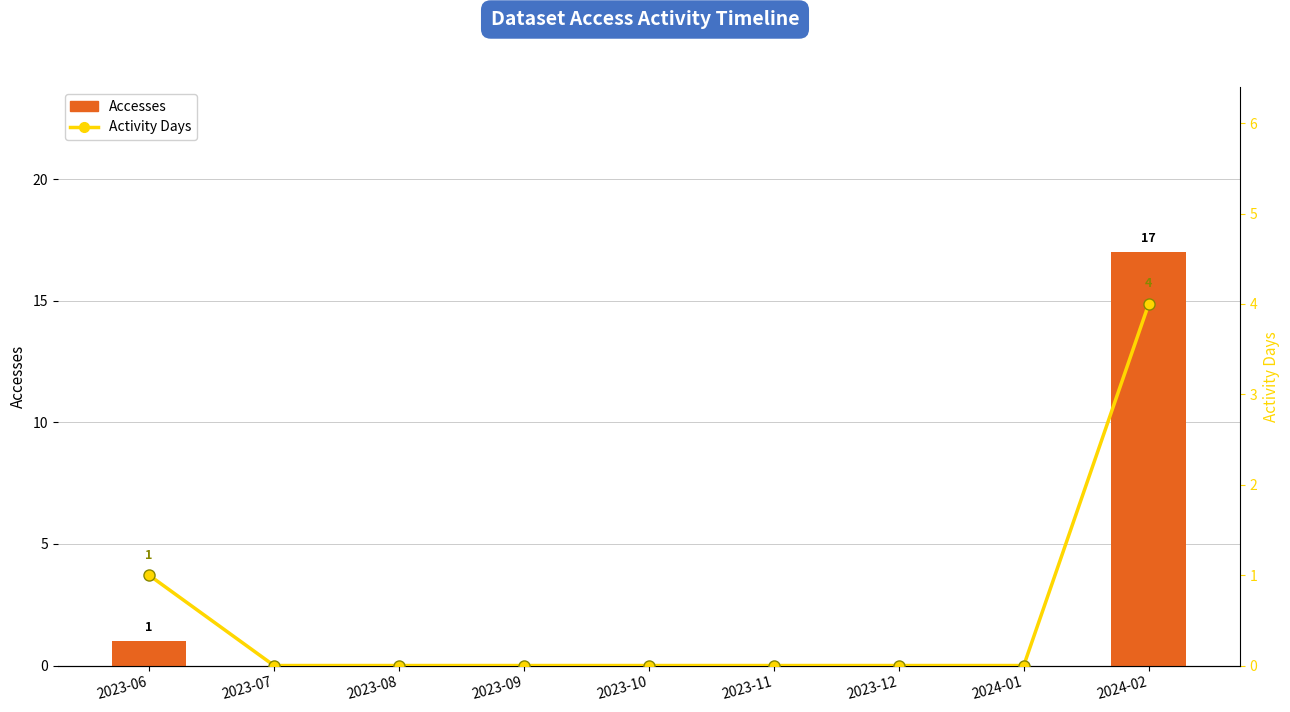

Which series changed the most between 2023-07 and 2023-11?

Accesses